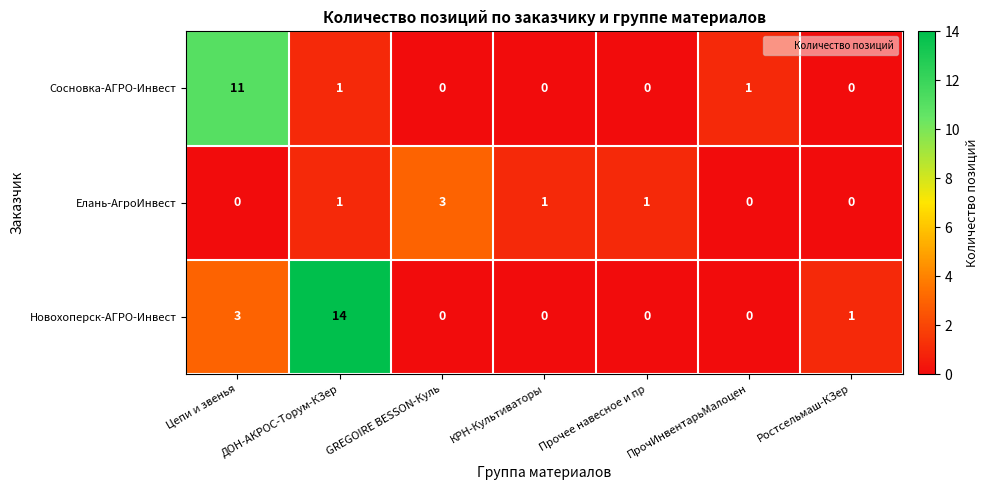

Rank the series by their maximum value, from highest to lowest.

Новохоперск-АГРО-Инвест, Сосновка-АГРО-Инвест, Елань-АгроИнвест